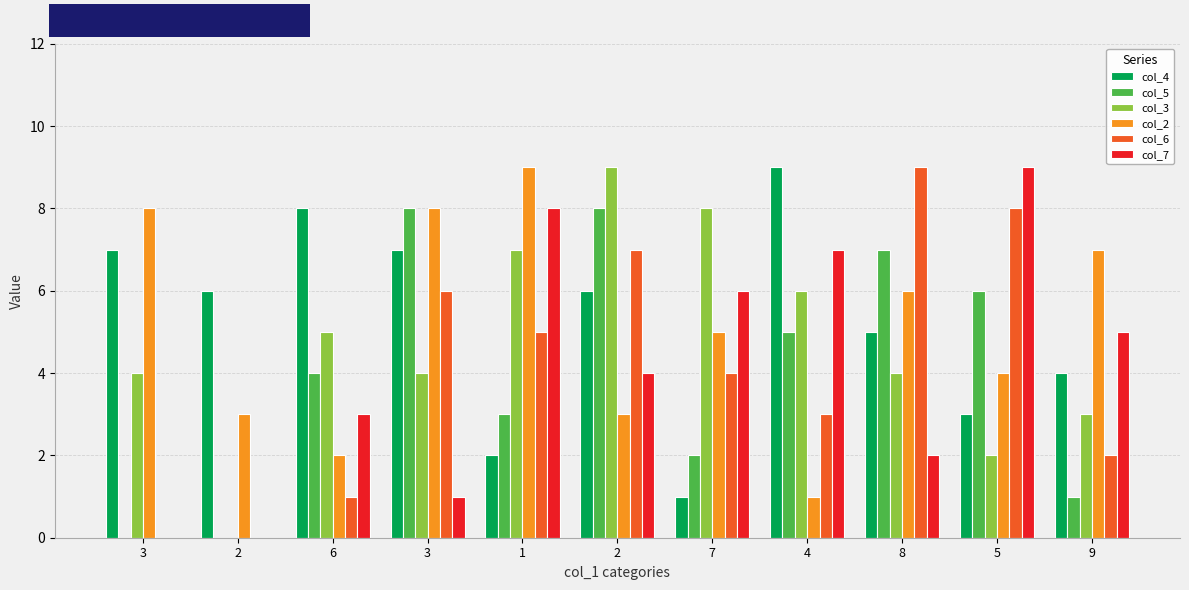

How many categories are shown in the chart?

11